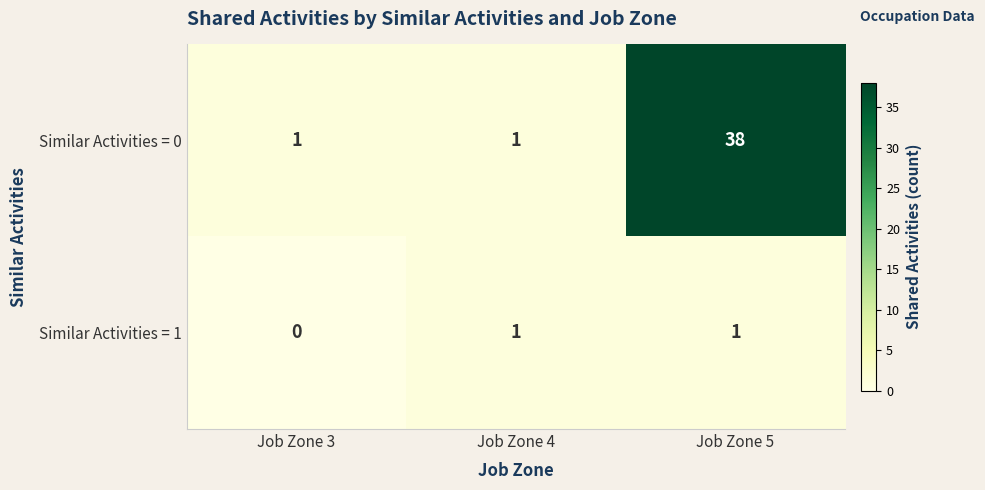

Reading left to right, what are all the values shown in this chart?

Similar Activities = 0: 1	1	38
Similar Activities = 1: 0	1	1